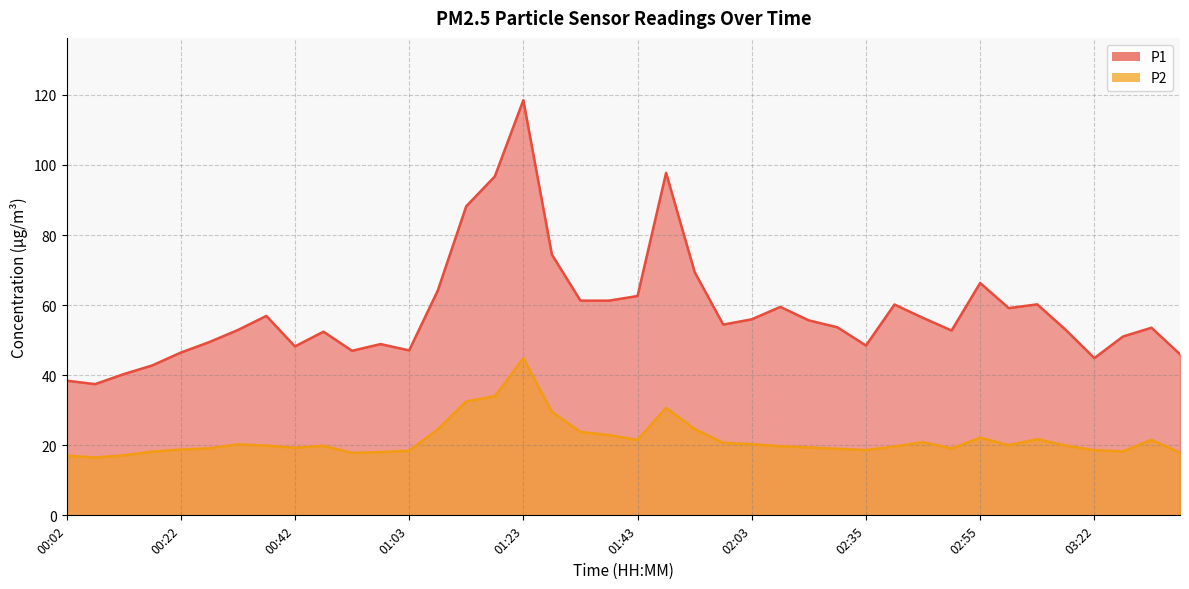

Is it true that P2 equals 21.6 at 03:37?

True